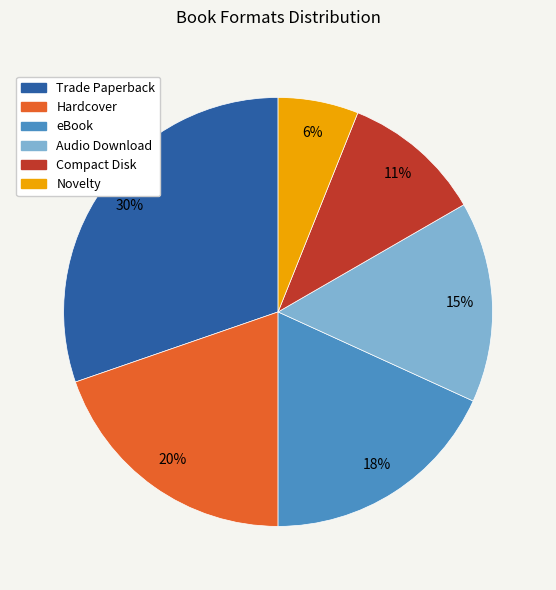

Which category has the smallest portion of the pie?

Novelty